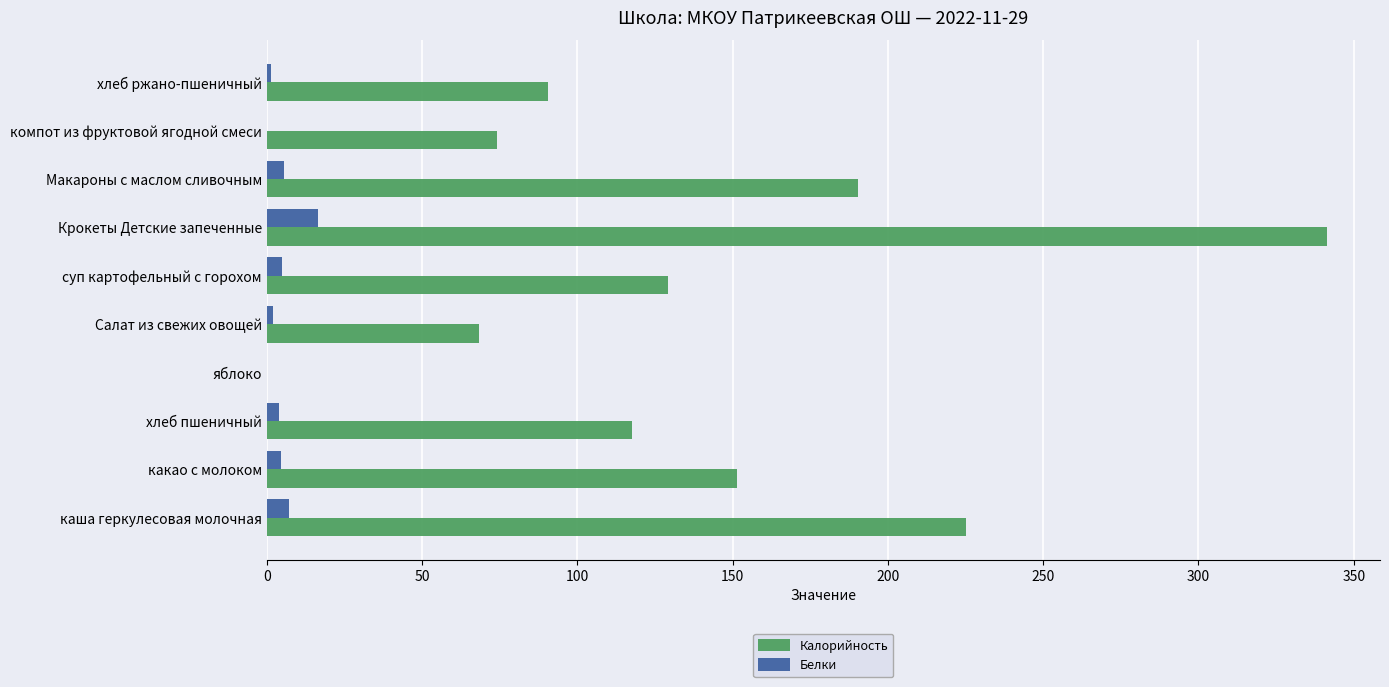

What is the average value of the Калорийность series?

138.8